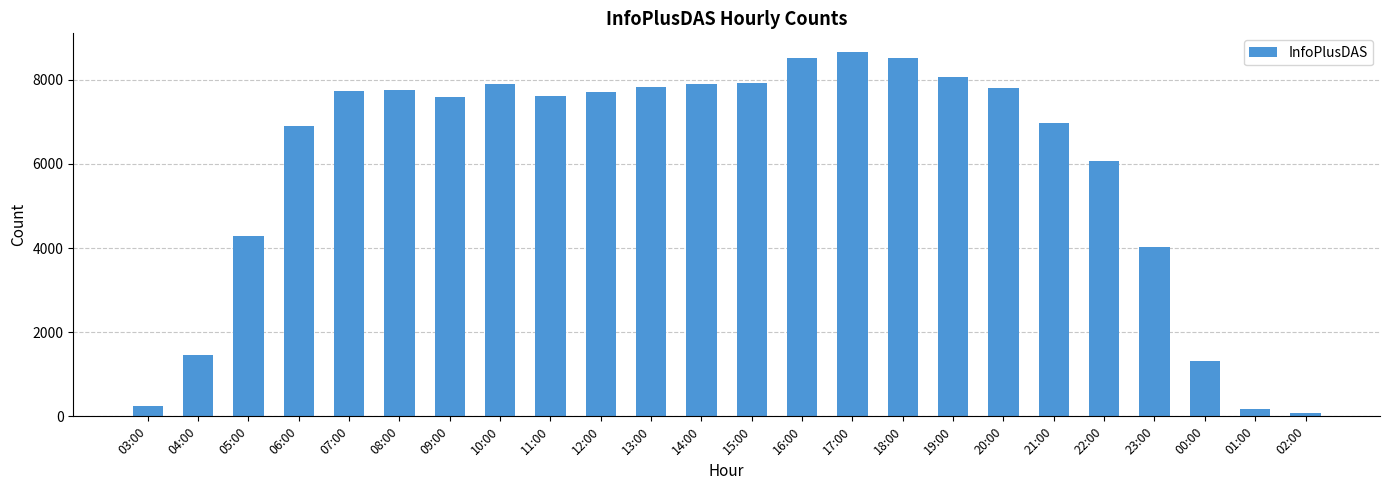

What is the change in value from 16:00 to 02:00?

-8453